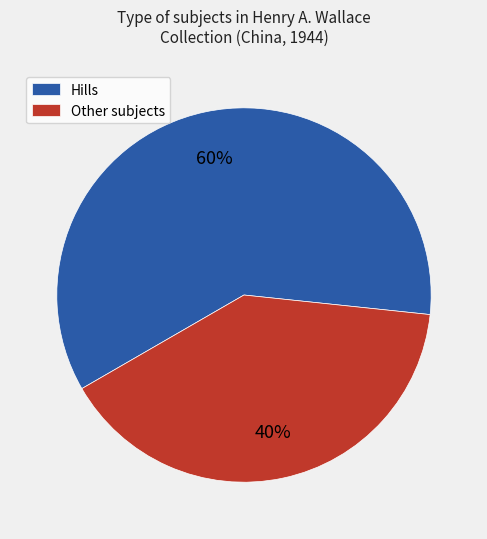

Which category has the smallest portion of the pie?

Other subjects